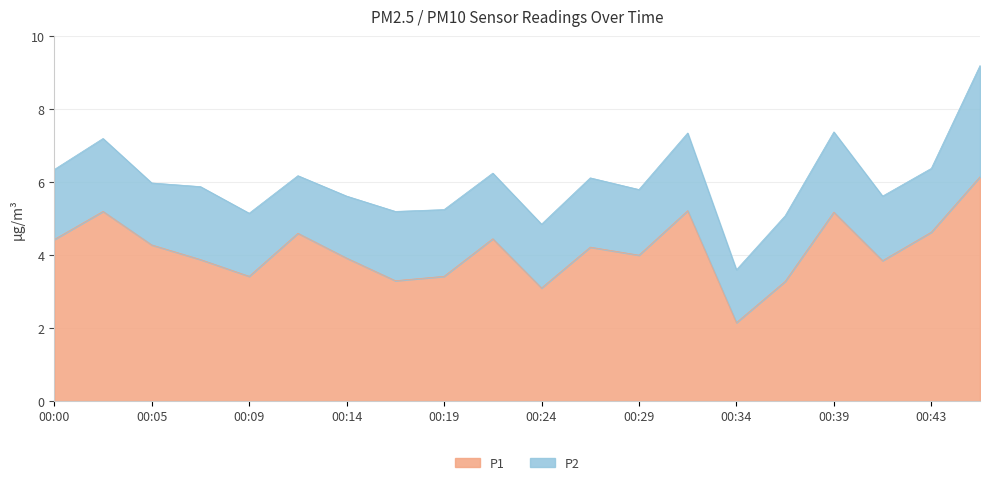

What is the ratio of the value at 00:05 to the value at 00:39?

0.8